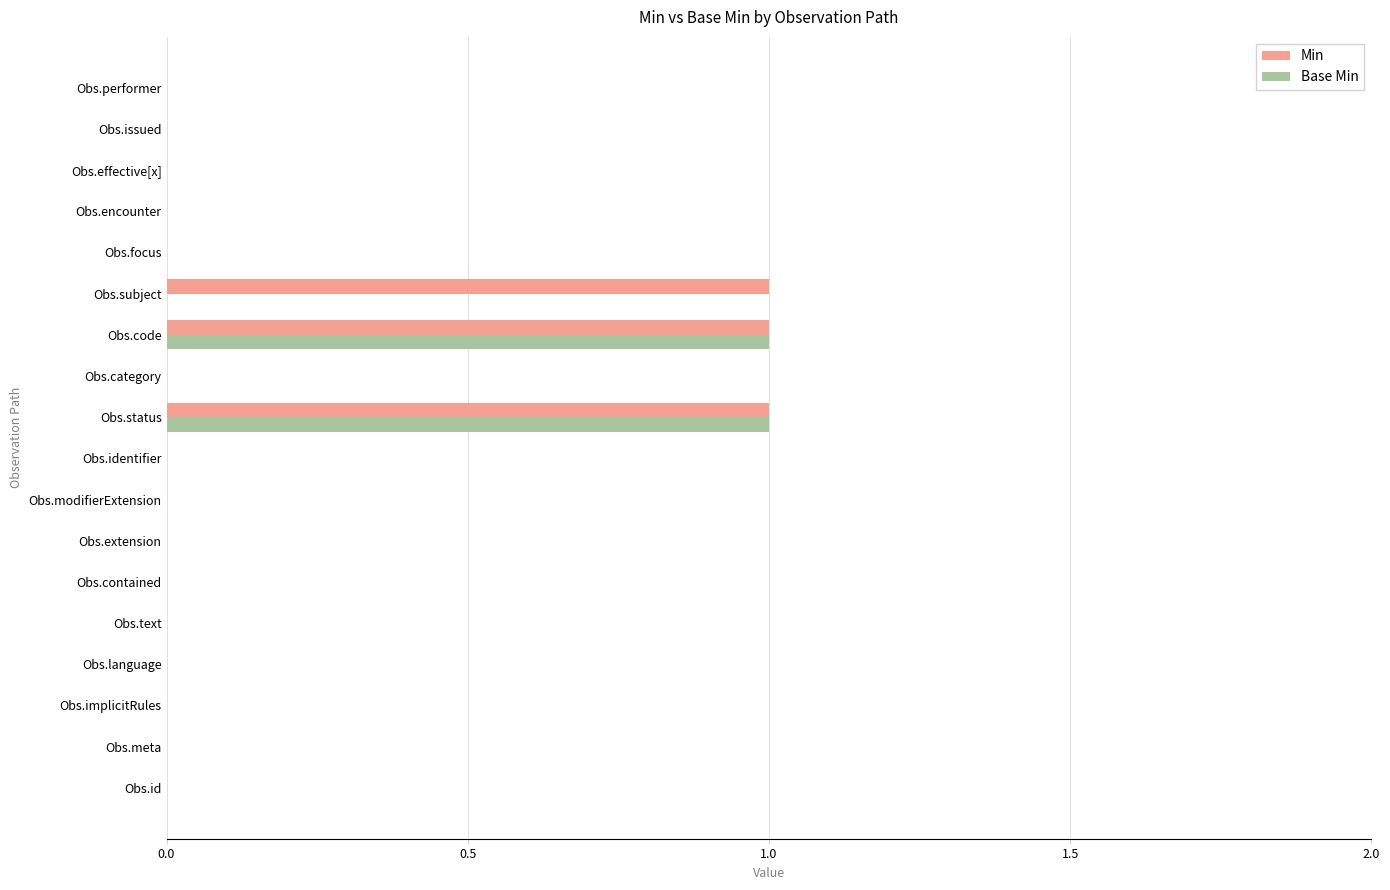

Count the number of data series in this chart.

2